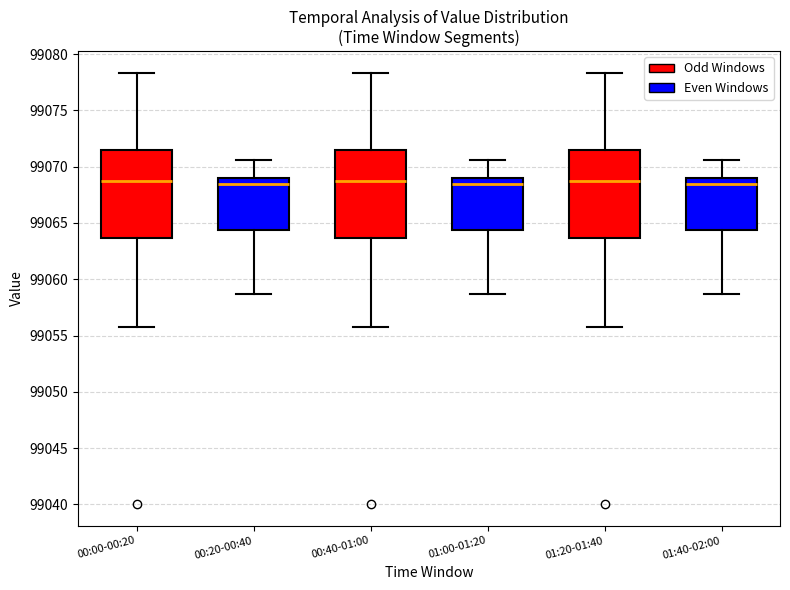

Reading left to right, transcribe this box plot: for each box, give where its median line is, the range the box spans, and where its two whiskers end, as read against the y-axis. The values are not printed on the chart, so give them approximately, as read against the axis.

00:00-00:20: median 99068.5, box 99063.5 to 99071.5, whiskers 99056.0 to 99078.5
00:20-00:40: median 99068.5, box 99064.5 to 99069.0, whiskers 99058.5 to 99070.5
00:40-01:00: median 99068.5, box 99063.5 to 99071.5, whiskers 99056.0 to 99078.5
01:00-01:20: median 99068.5, box 99064.5 to 99069.0, whiskers 99058.5 to 99070.5
01:20-01:40: median 99068.5, box 99063.5 to 99071.5, whiskers 99056.0 to 99078.5
01:40-02:00: median 99068.5, box 99064.5 to 99069.0, whiskers 99058.5 to 99070.5